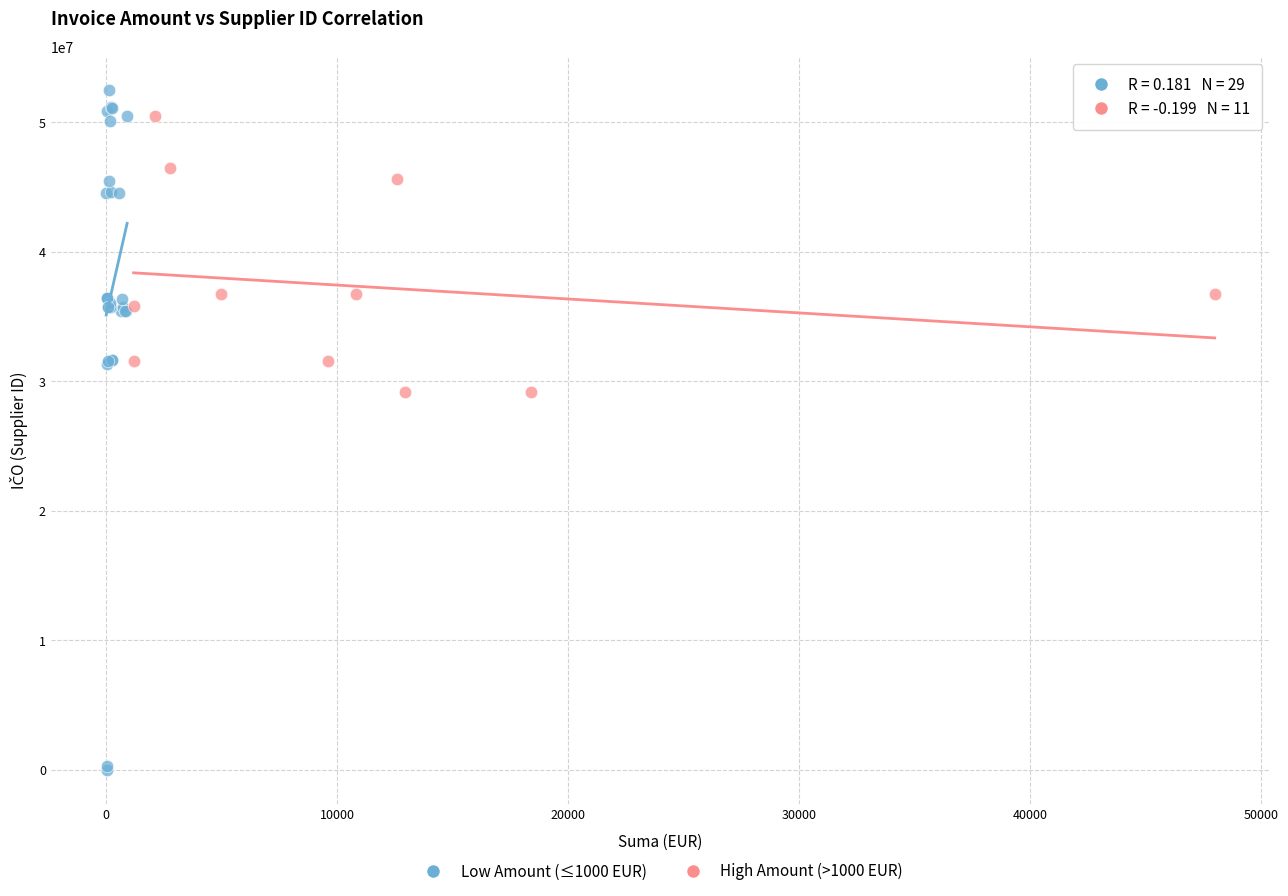

Which series contains the lowest Y value?

Low Amount (≤1000 EUR)